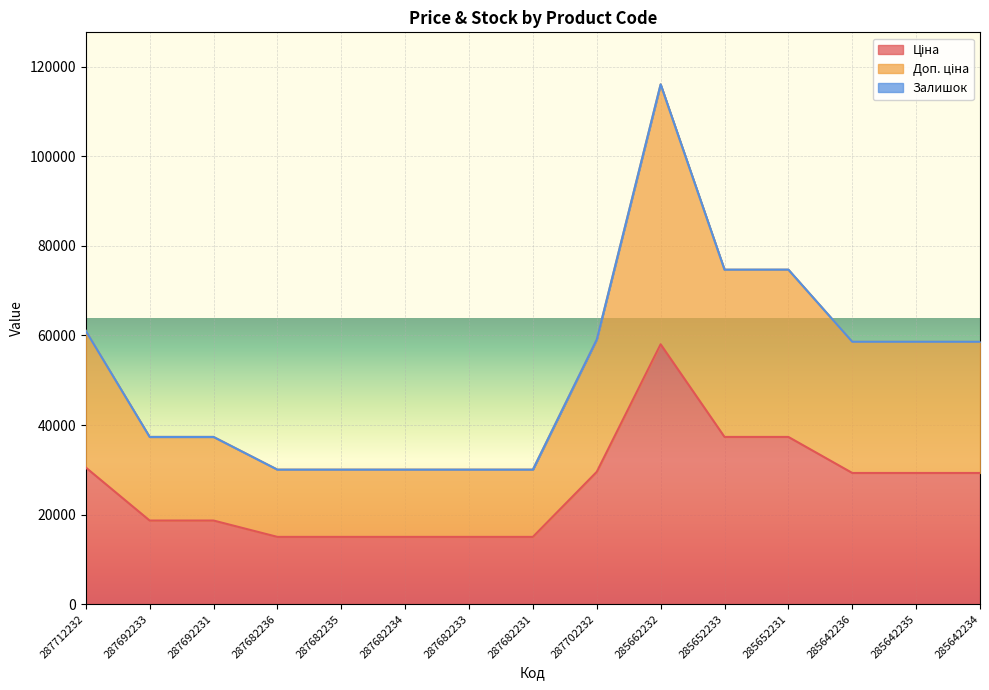

Which series has the largest range (max minus min)?

Доп. ціна